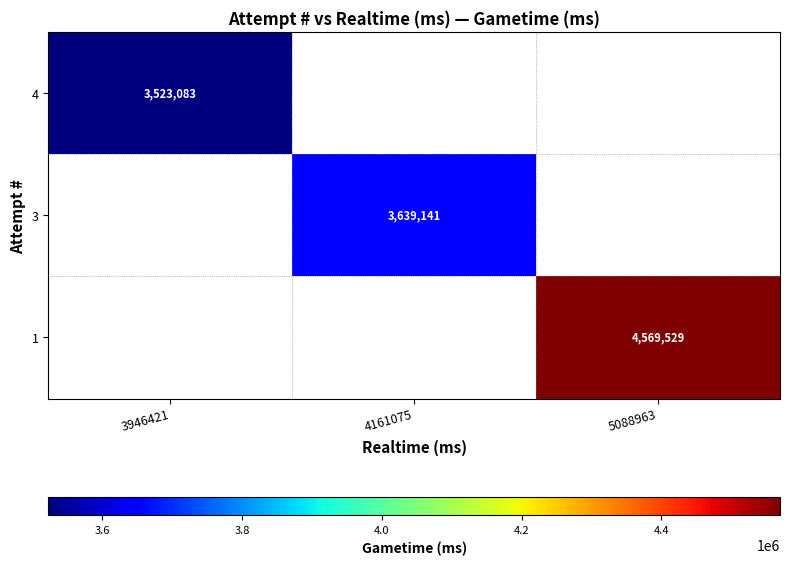

Is the value of 3 at 4161075 greater than the value of 1 at 5088963?

No